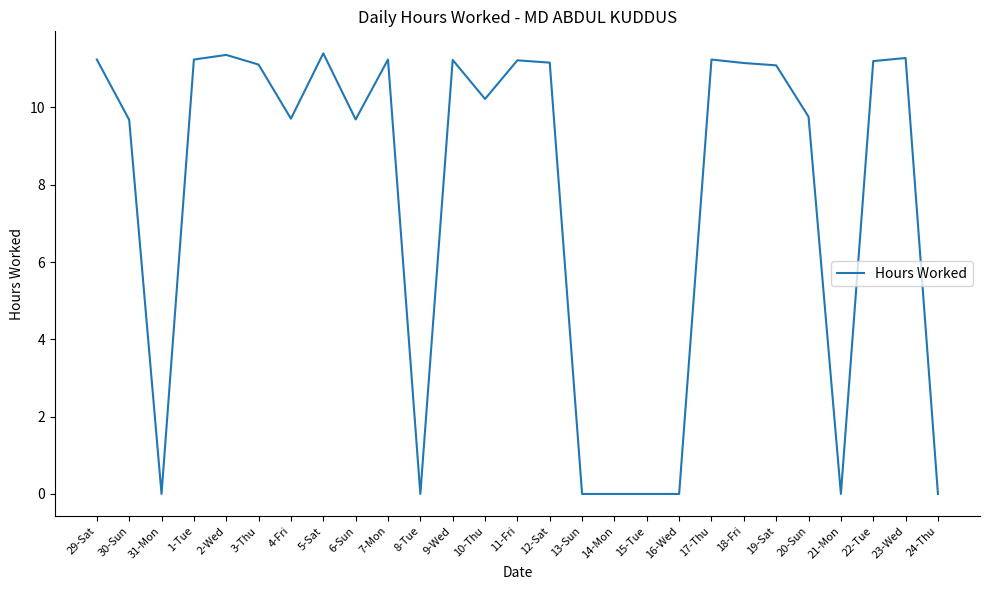

Between 6-Sun and 5-Sat, which is larger?

5-Sat